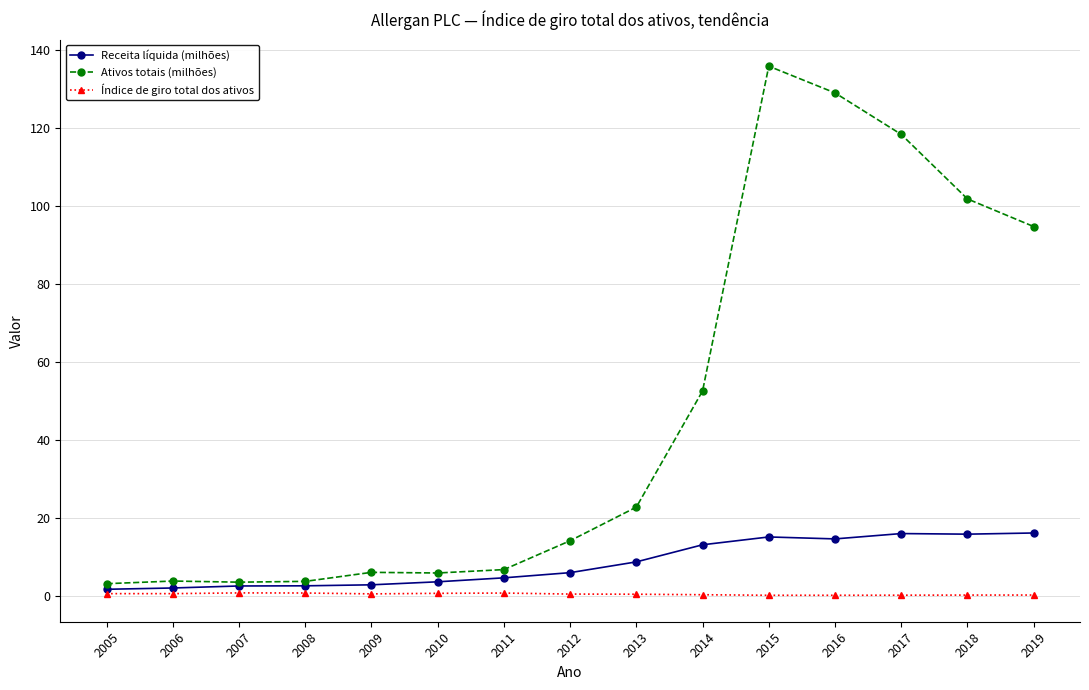

Which series has the largest total across all categories?

Ativos totais (milhões)